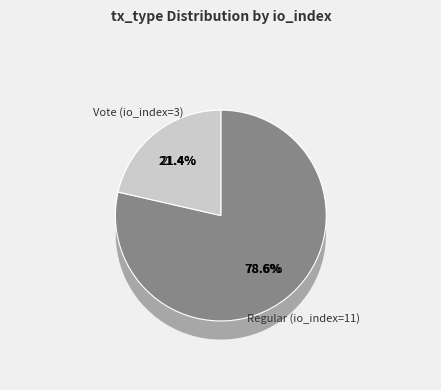

Is there a majority slice in this chart?

Yes